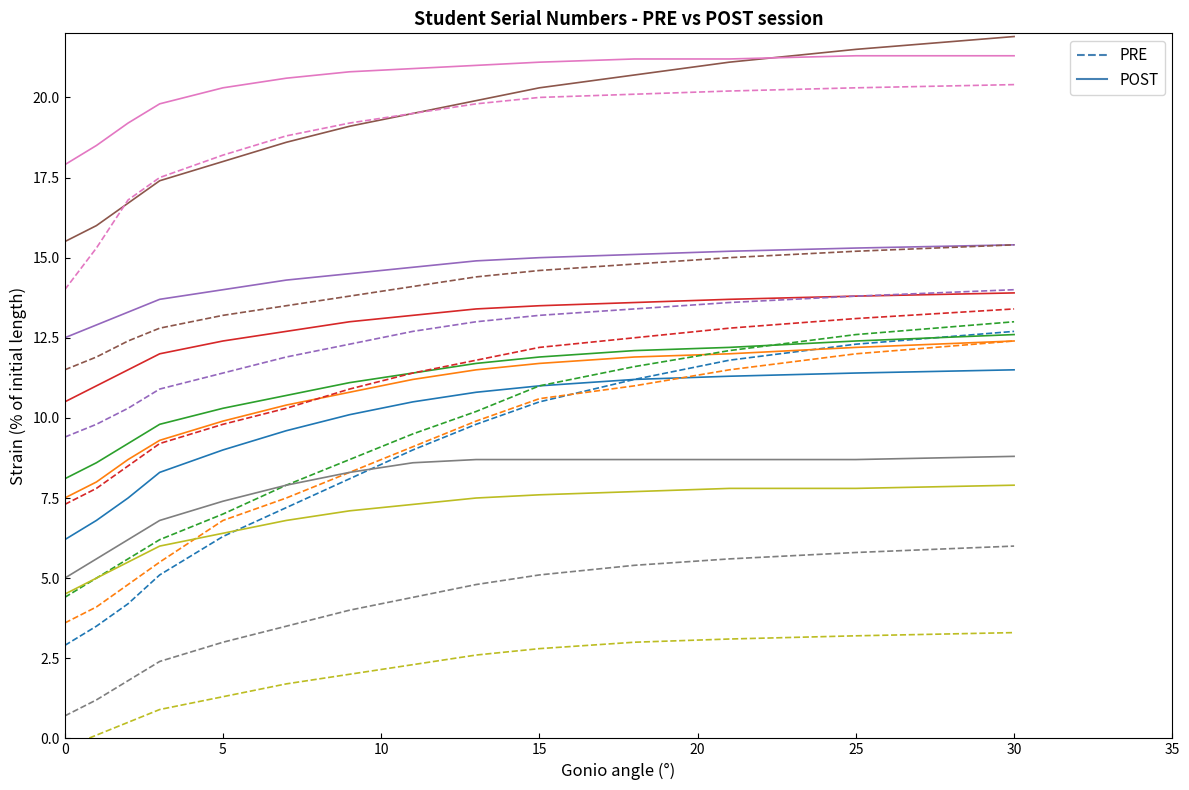

True or false: PRE and POST intersect in this chart.

False